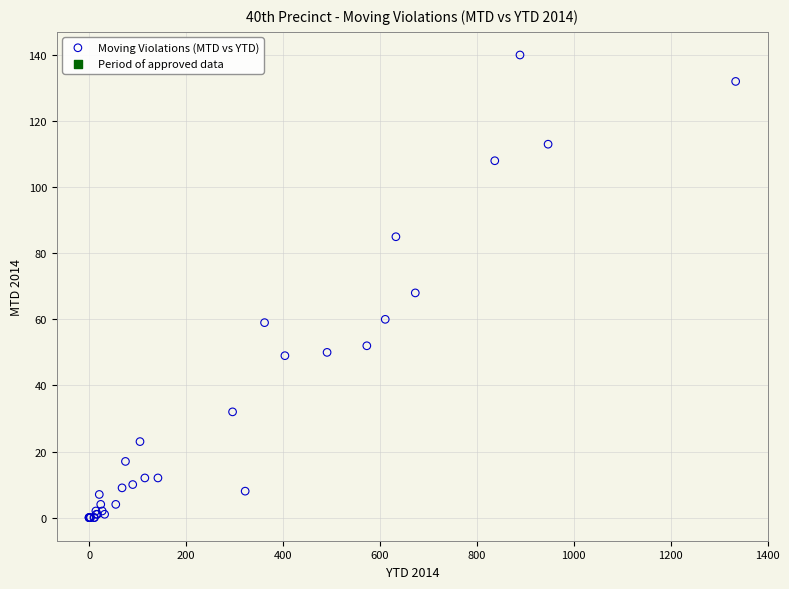

What Y value in the scatter plot is closest to 70?

68